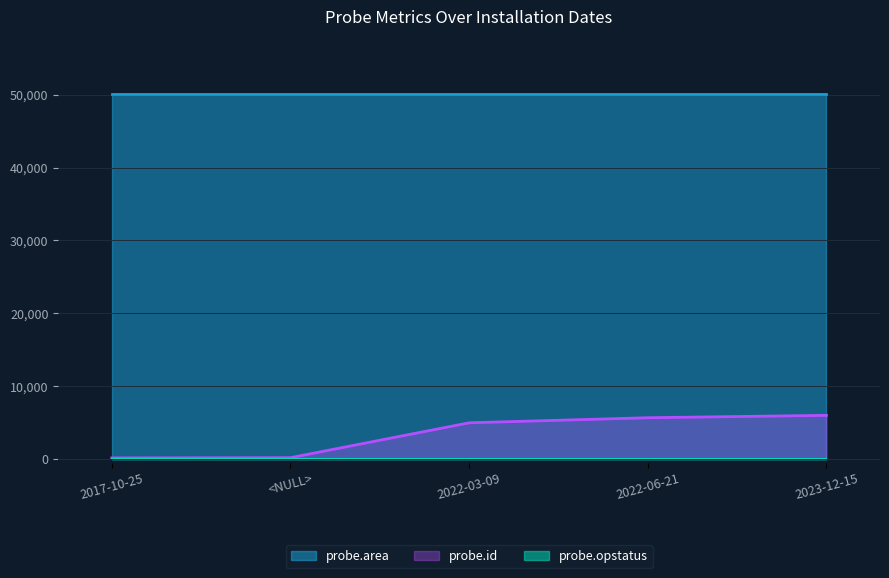

Reading left to right, list all the values displayed in this chart.

probe.id: <NULL>=167	2022-06-21=5653	2022-03-09=4957	2017-10-25=137	2023-12-15=5980
probe.area: <NULL>=50100	2022-06-21=50100	2022-03-09=50100	2017-10-25=50100	2023-12-15=50100
probe.opstatus: <NULL>=0	2022-06-21=0	2022-03-09=0	2017-10-25=0	2023-12-15=0